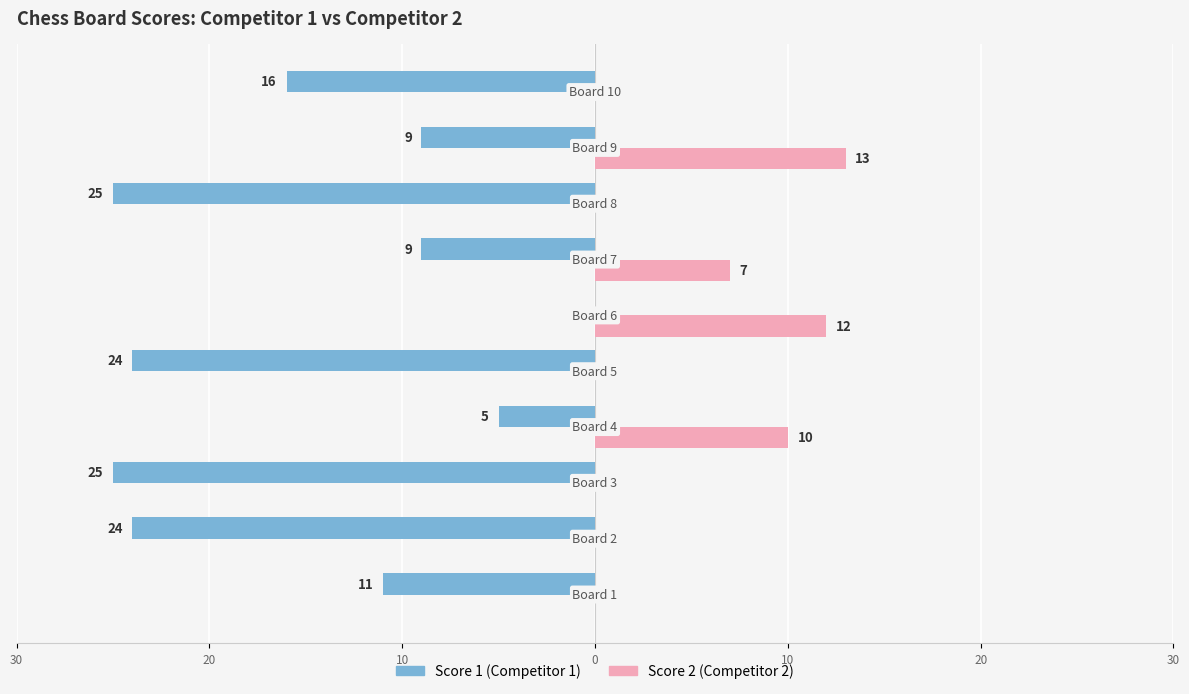

Reading right to left, extract all data points from this chart.

Score 1 (Competitor 1): -16	-9	-25	-9	0	-24	-5	-25	-24	-11
Score 2 (Competitor 2): 0	13	0	7	12	0	10	0	0	0